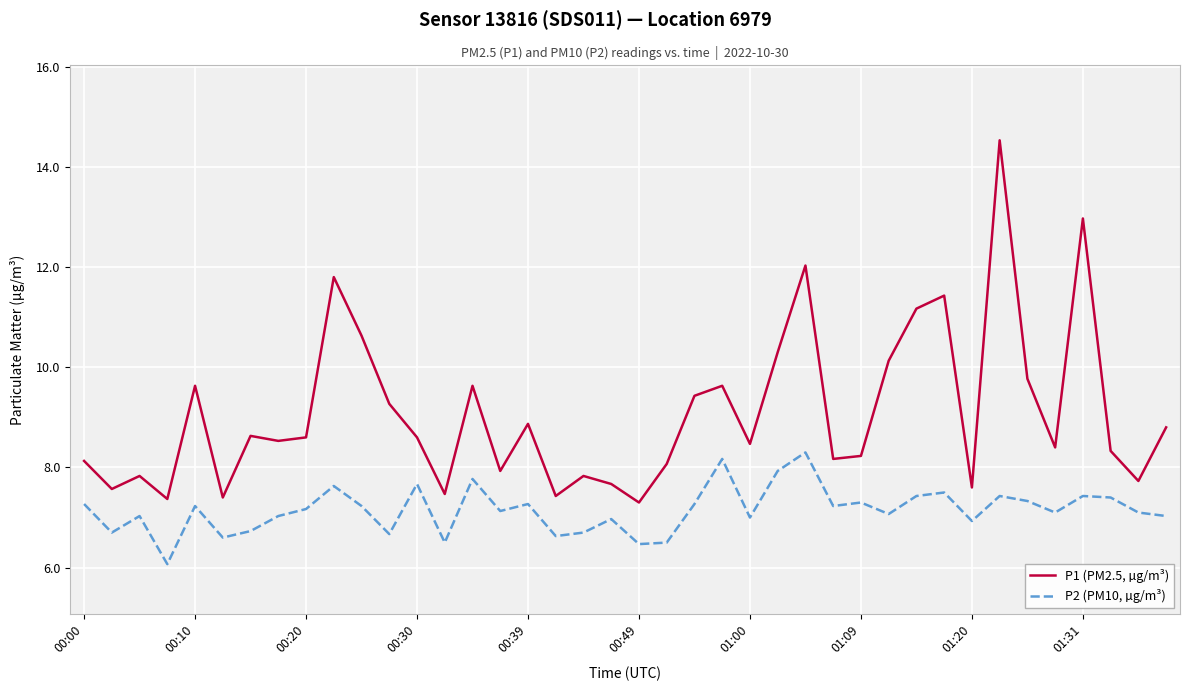

Which series has the largest total across all categories?

P1 (PM2.5, µg/m³)